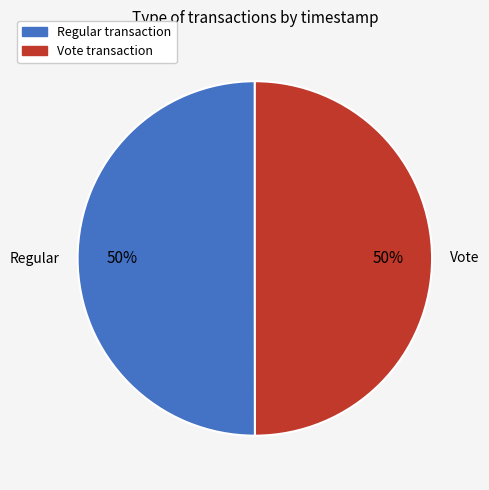

Which category accounts for the majority?

Regular